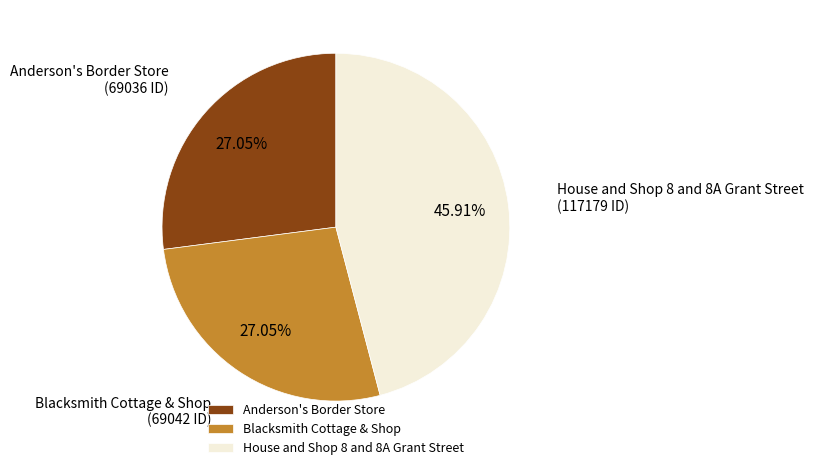

How many slices are in this pie chart?

3